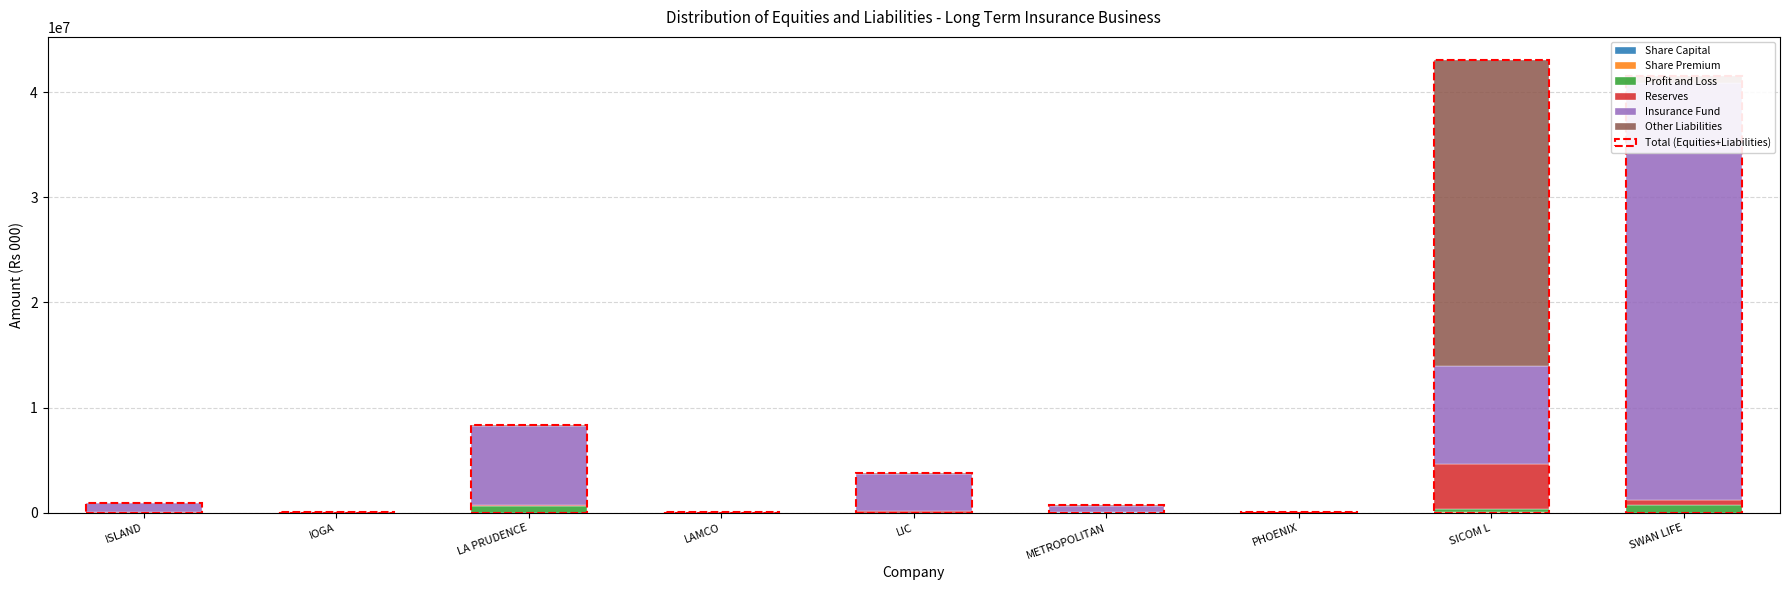

What is the average value of the Reserves series?

569426.7